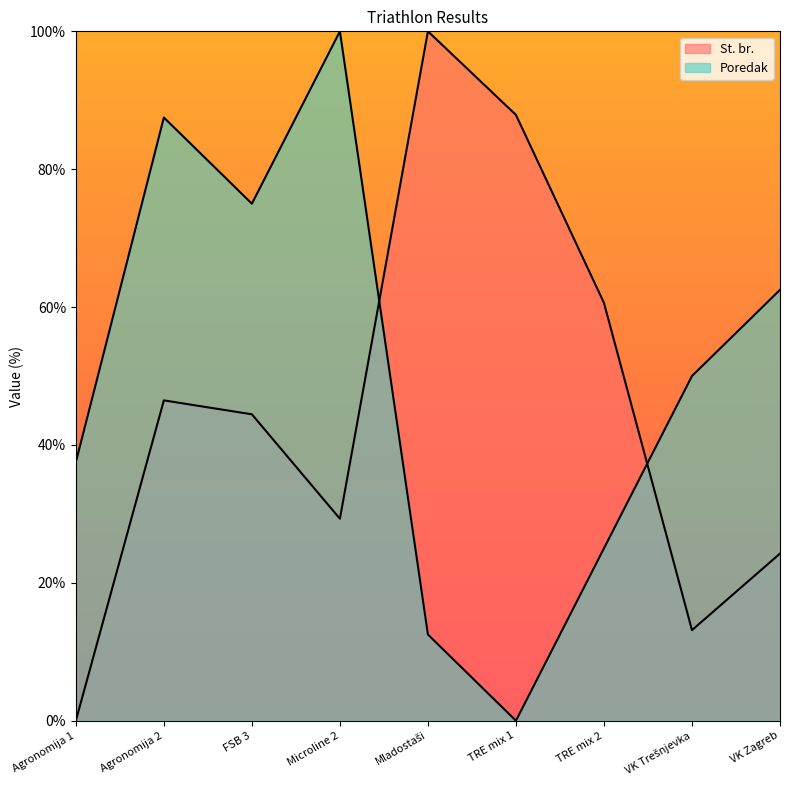

Rank the series by their average value, from highest to lowest.

Poredak, St. br.